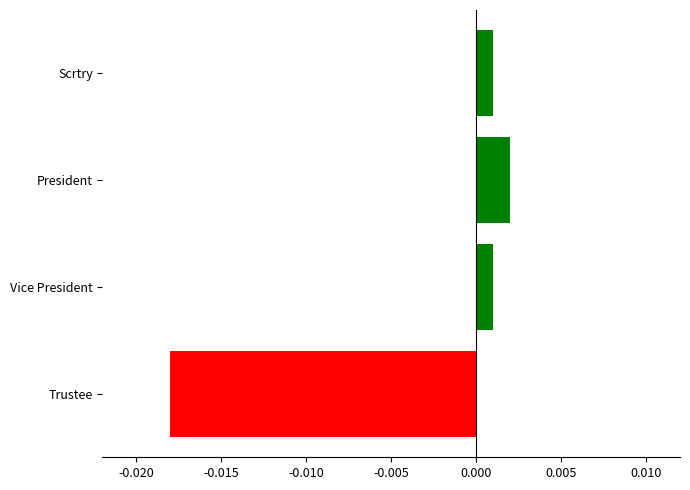

How many data points are less than 0?

1